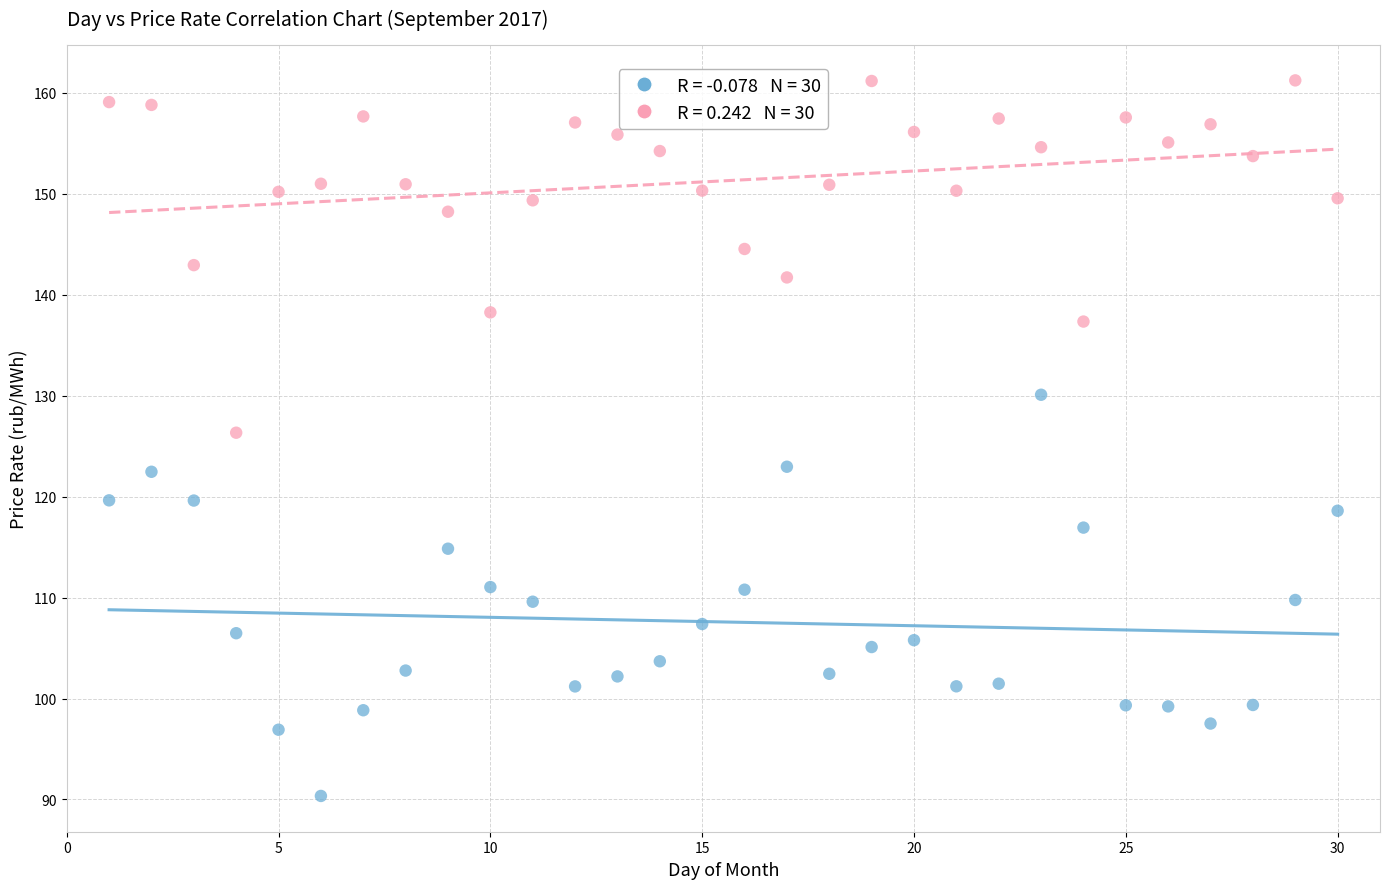

Across all data points, what is the range of X values (max minus min)?

29.0